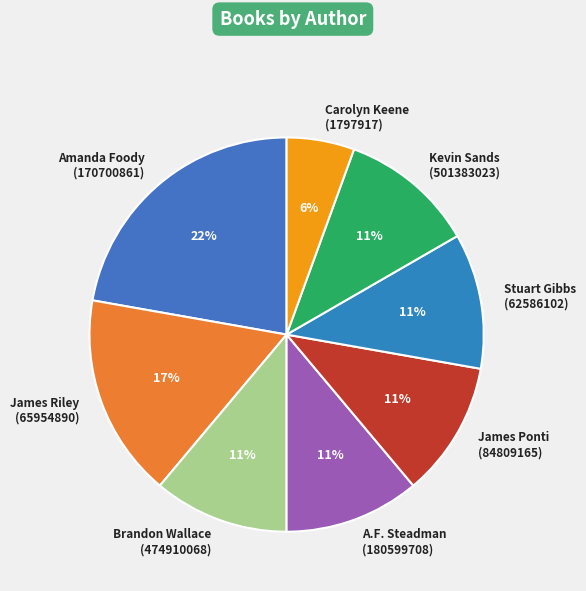

Is there a majority slice in this chart?

No